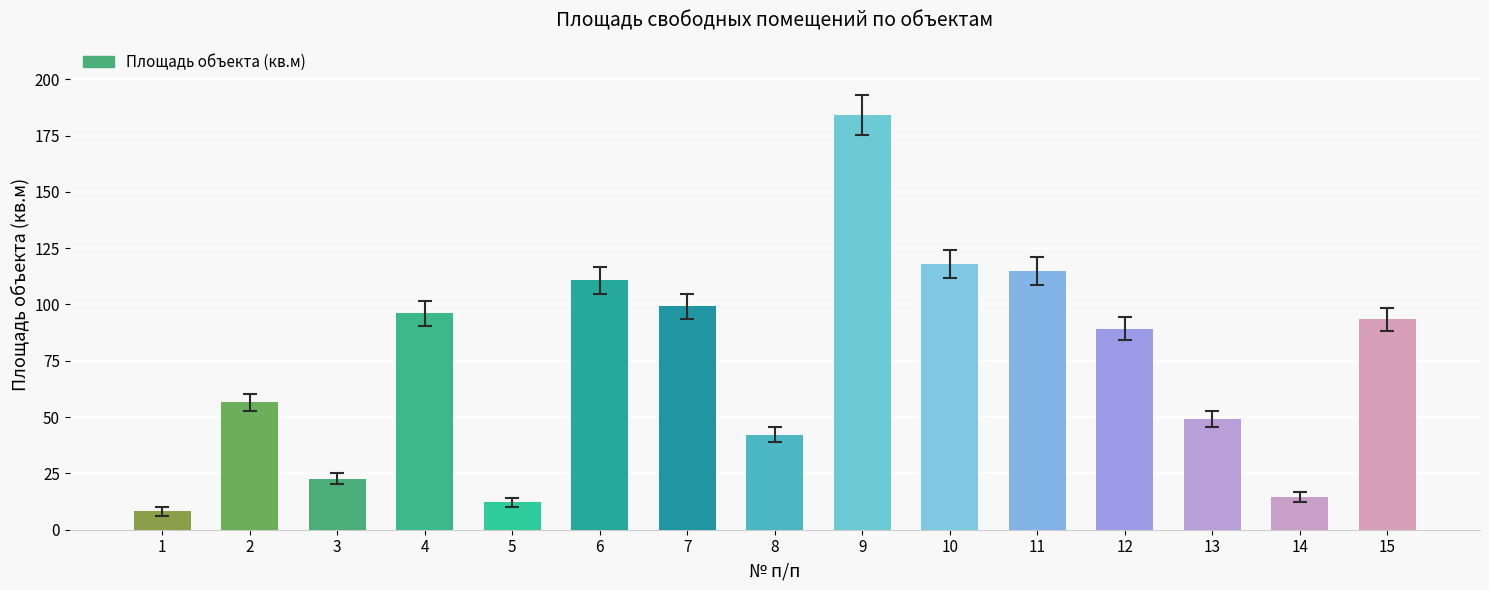

What is the difference between the maximum and minimum values?

176.2